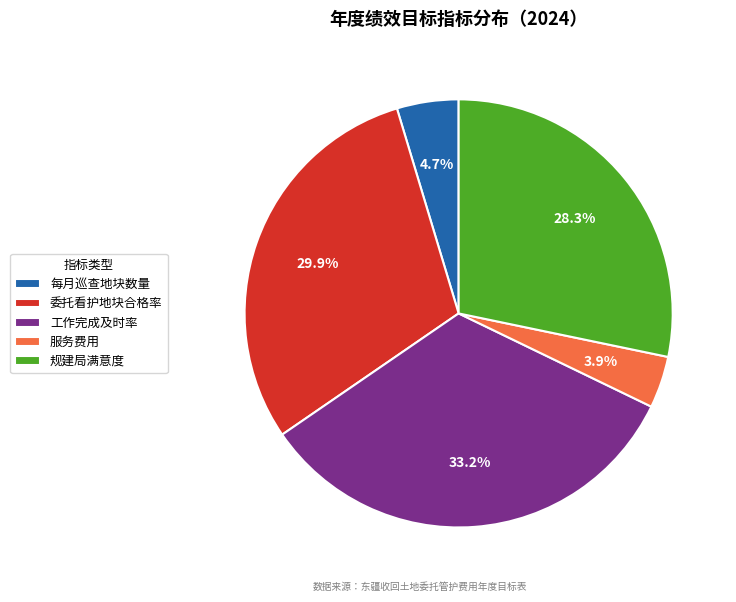

Does any single category account for the majority?

No